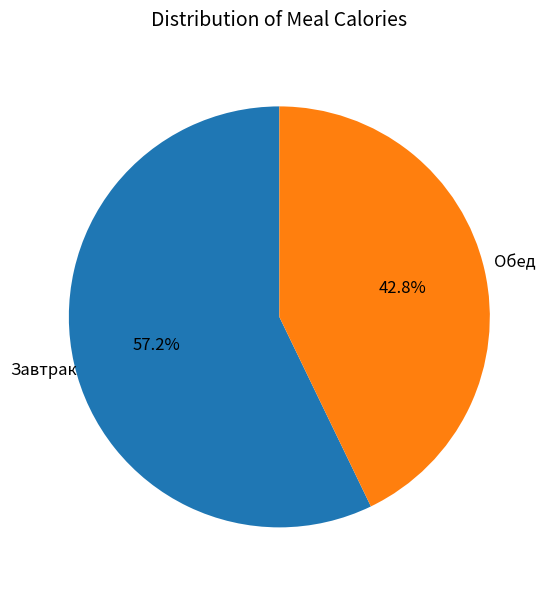

Is the sum of Обед and Завтрак greater than half?

Yes